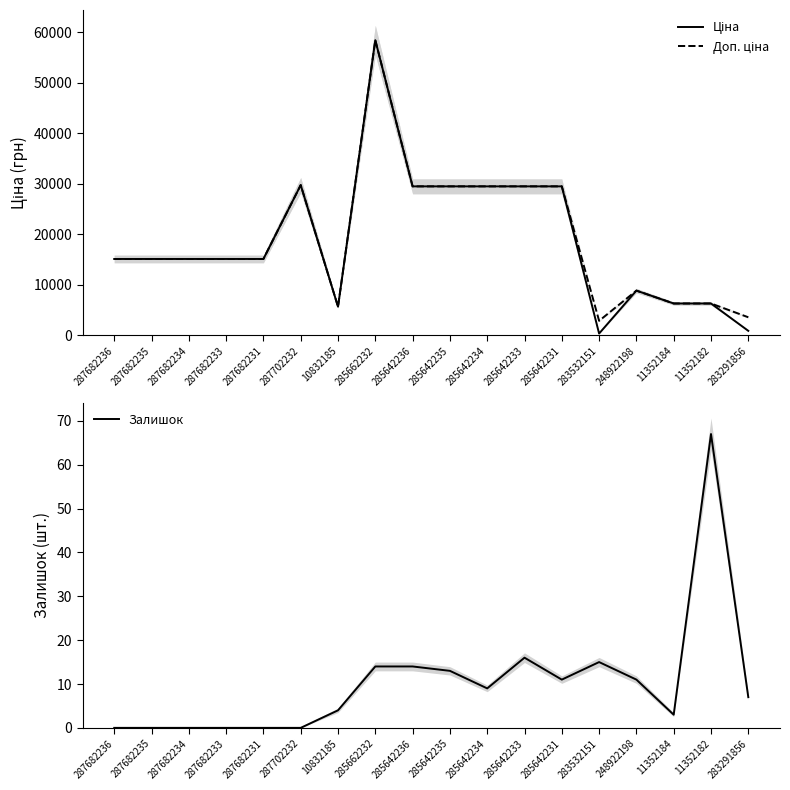

Which series has the largest range (max minus min)?

Ціна